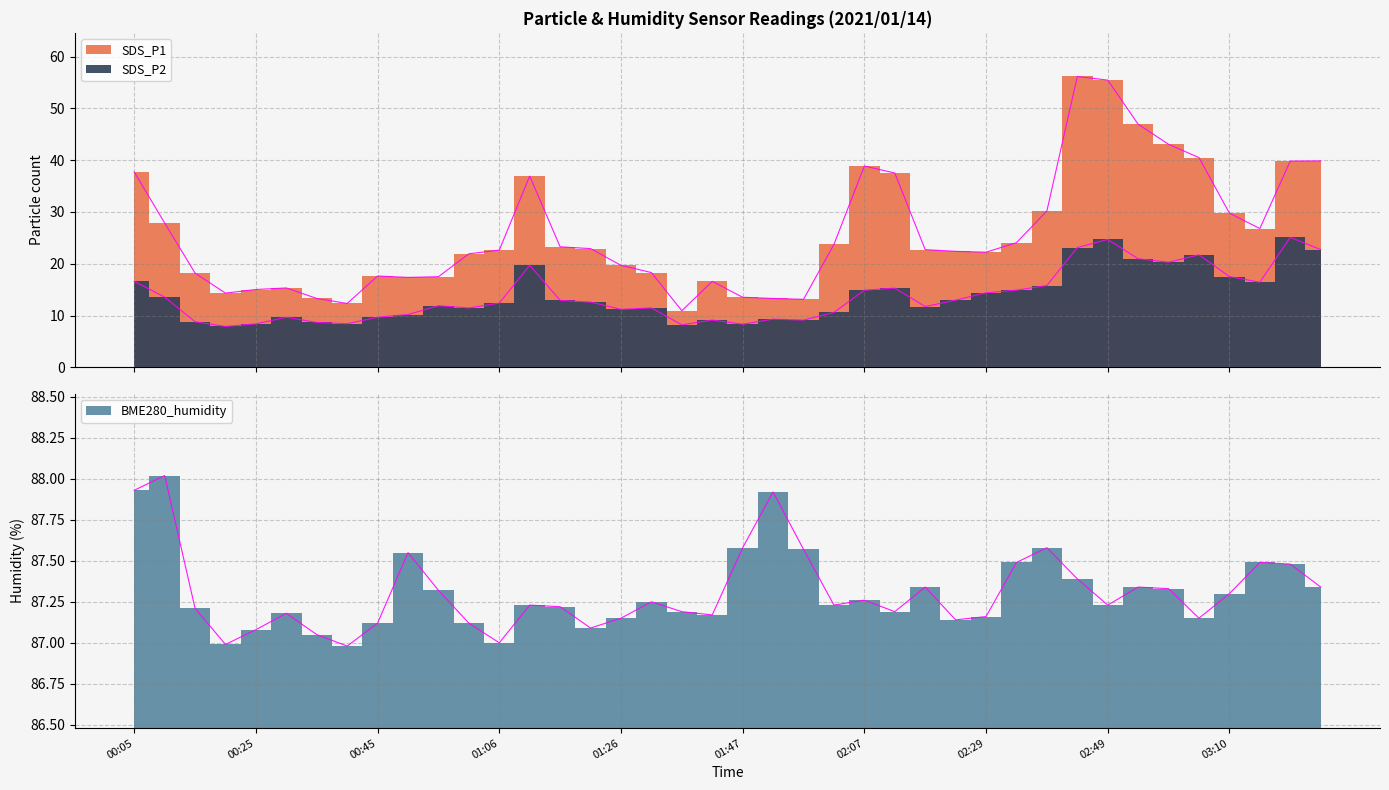

Is the value of SDS_P1 at 02:24 greater than the value of BME280_humidity at 02:02?

No